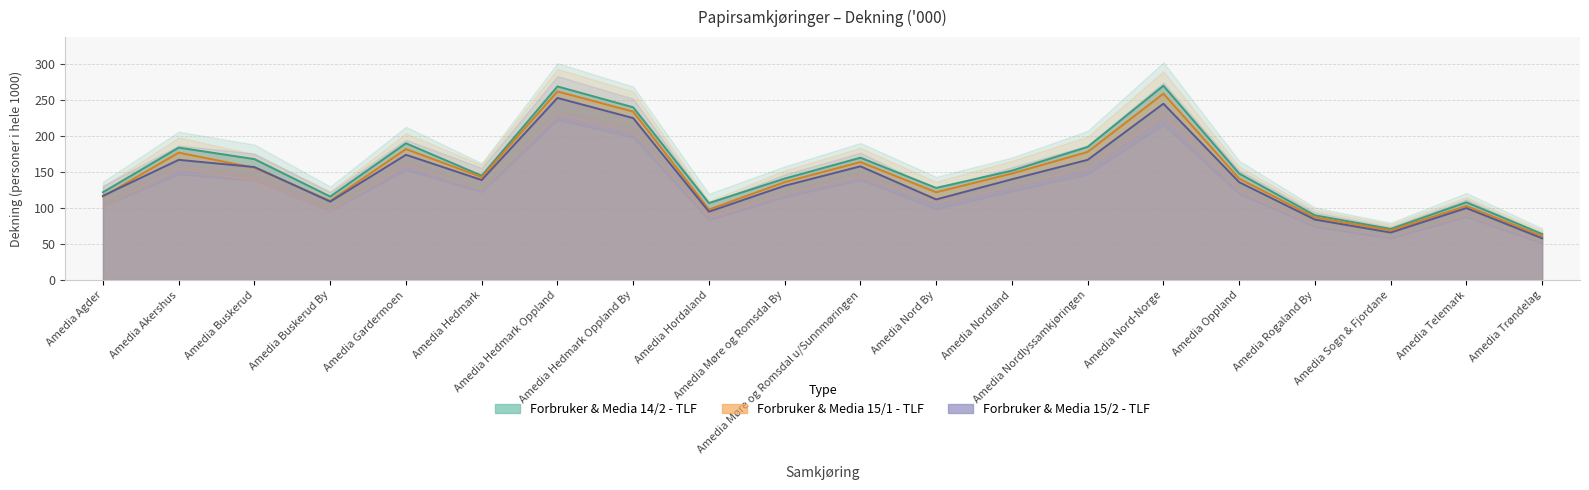

At which label does Forbruker & Media 15/2 - TLF first exceed 139?

Amedia Akershus